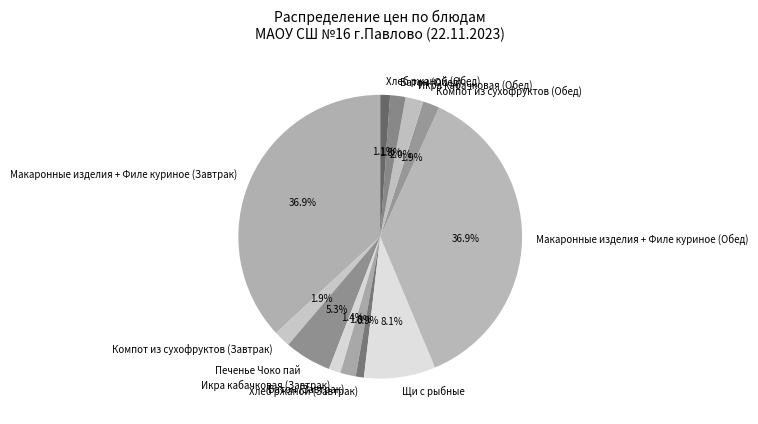

Does Печенье Чоко пай account for over 50% of the chart?

No